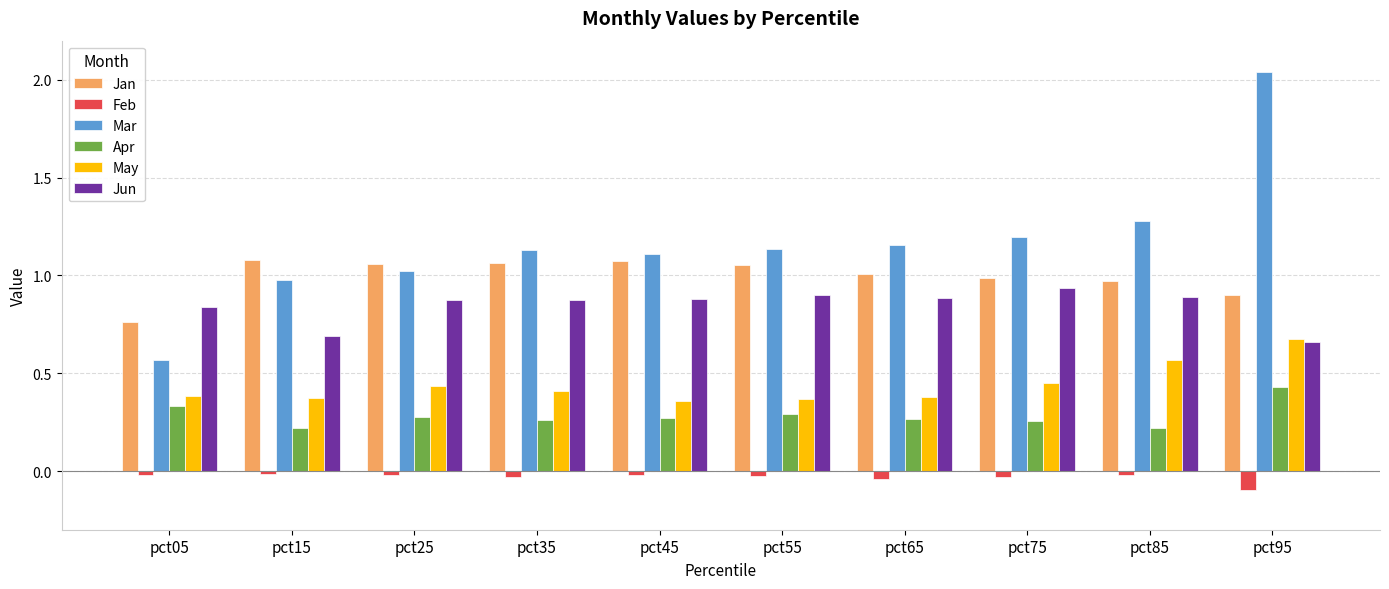

What is the total value across all series at pct35?

3.7